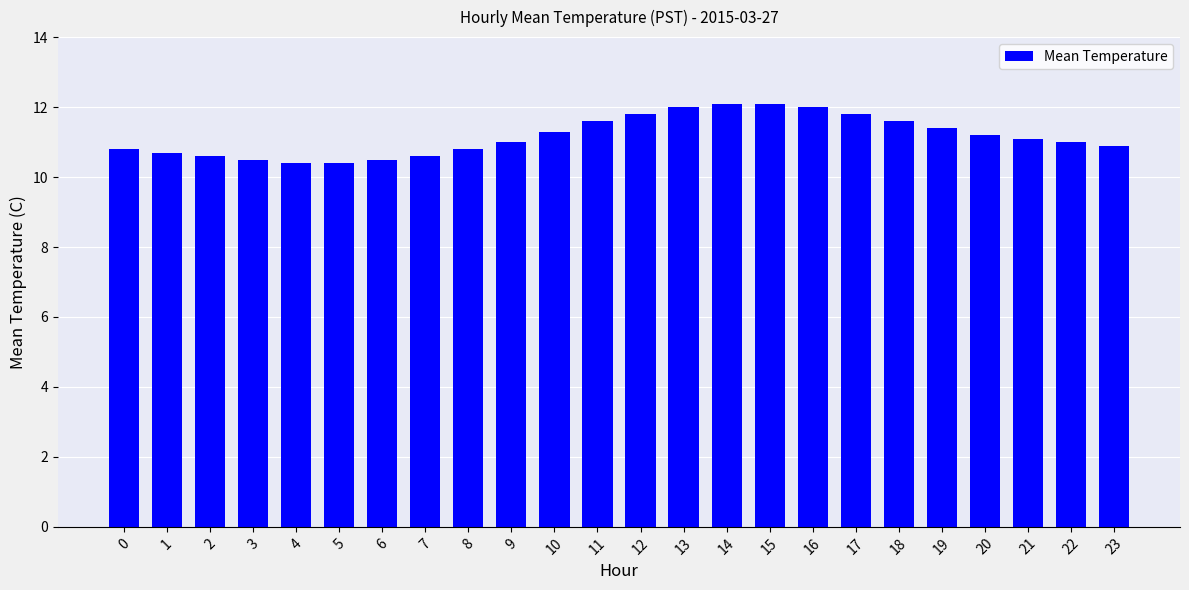

What is the difference between the maximum and minimum values?

1.7